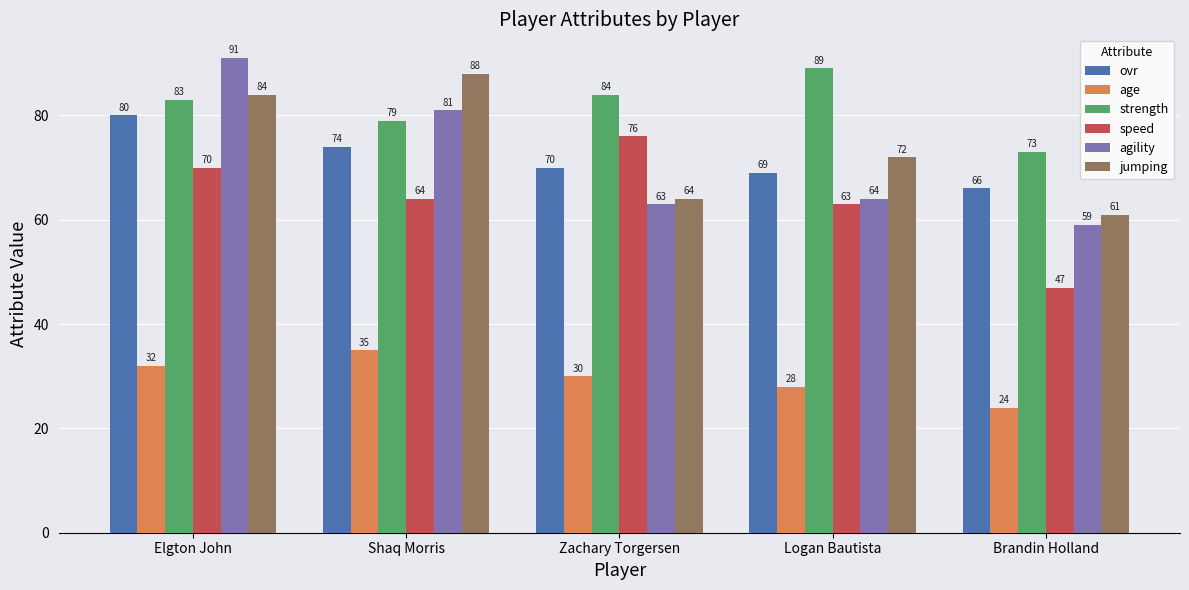

What is the difference between the maximum and minimum values in the age series?

11